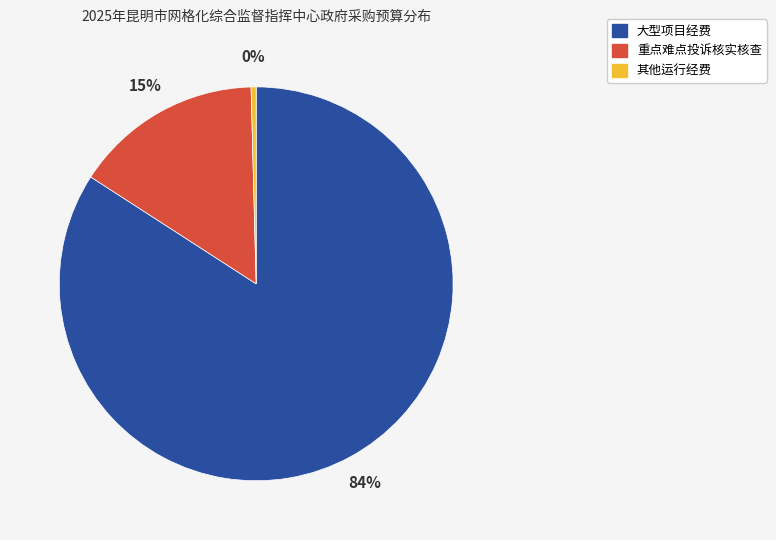

How many slices are in this pie chart?

3